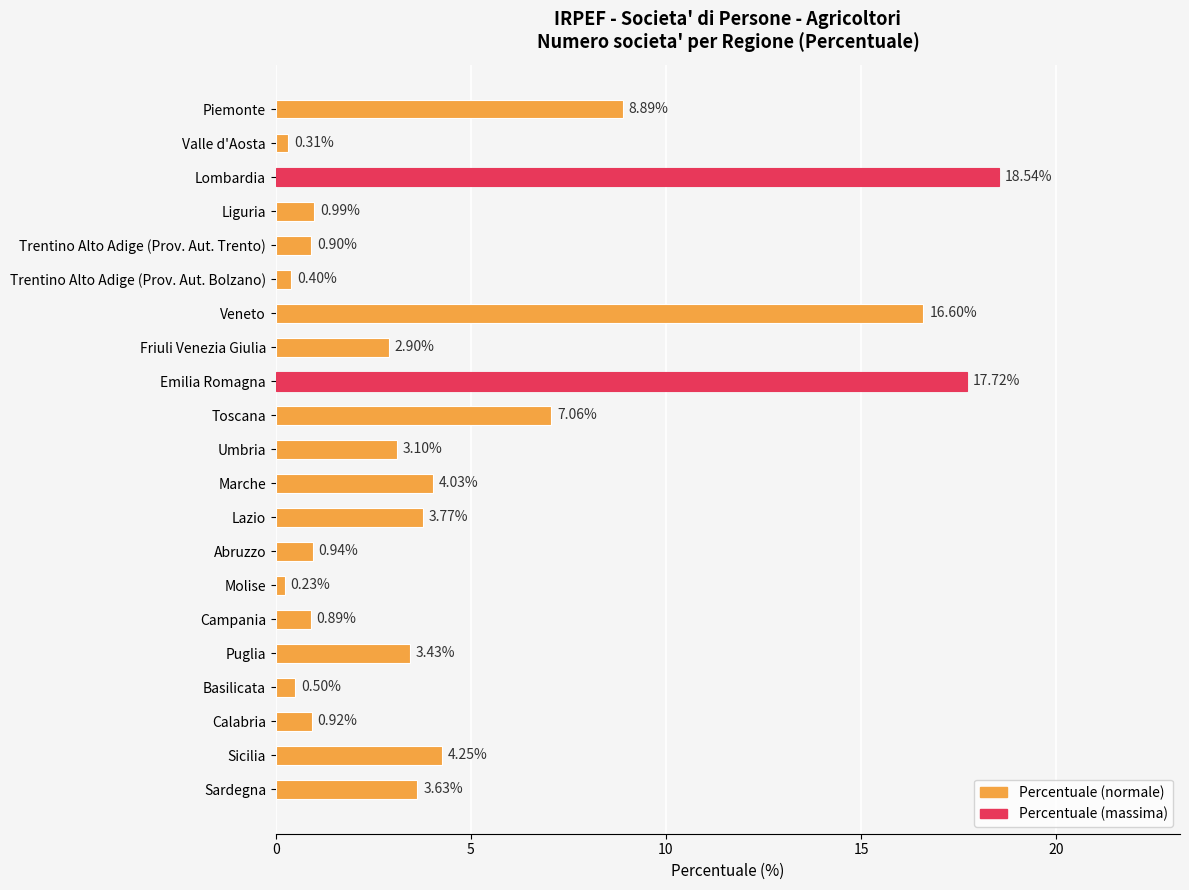

Which label corresponds to the smallest value in the chart?

Molise